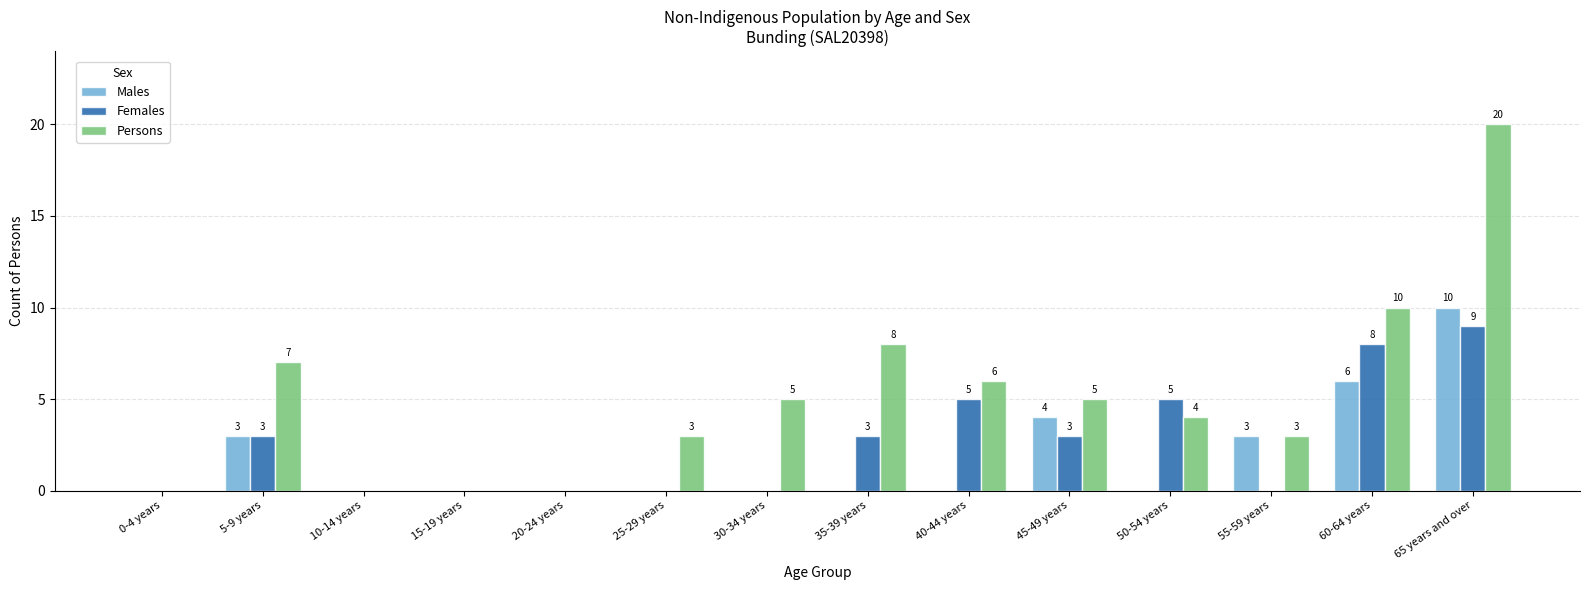

Which series changed the most between 0-4 years and 35-39 years?

Persons